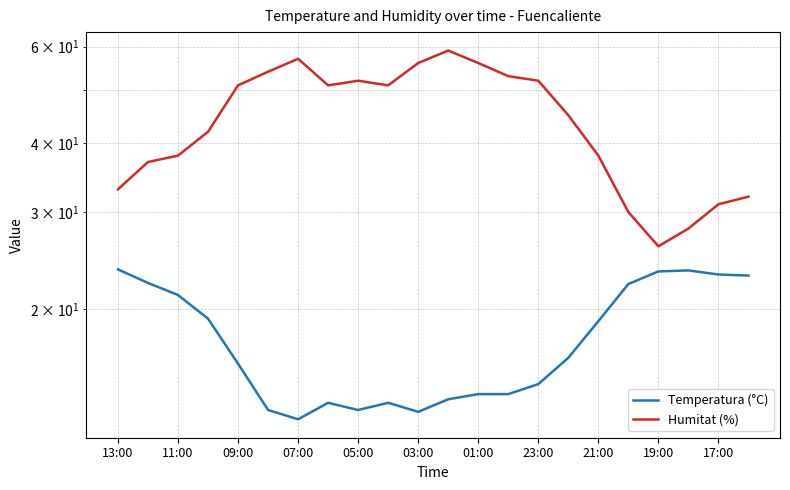

True or false: Temperatura (°C) and Humitat (%) cross at least once.

False